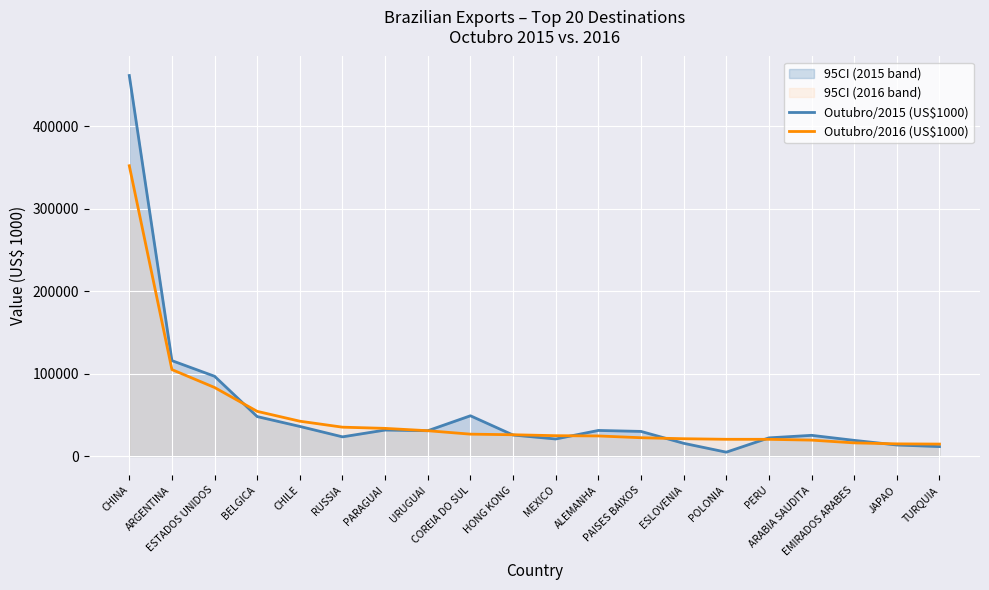

What is the difference between the maximum and minimum values in the Outubro/2016 (US$1000) series?

337623.8